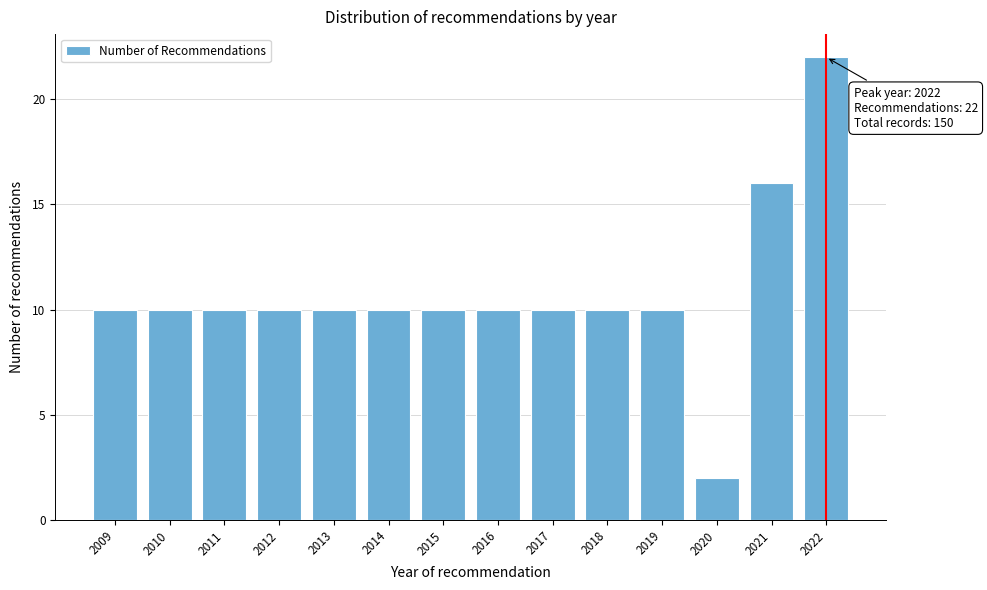

Reading left to right, extract all data points from this chart.

10	10	10	10	10	10	10	10	10	10	10	2	16	22